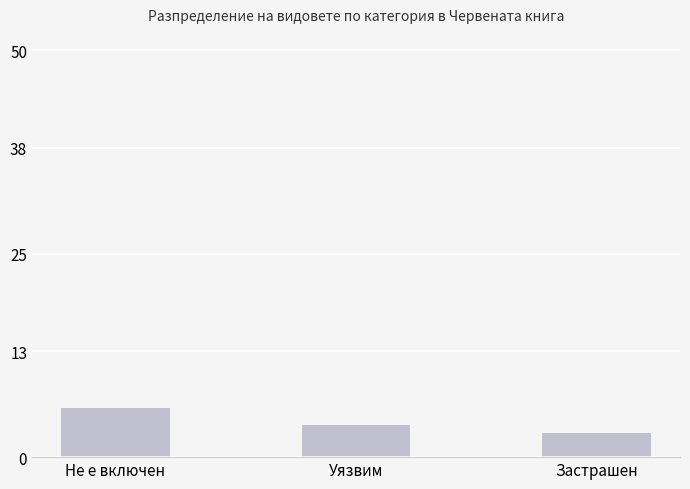

Does the chart contain any negative values?

No